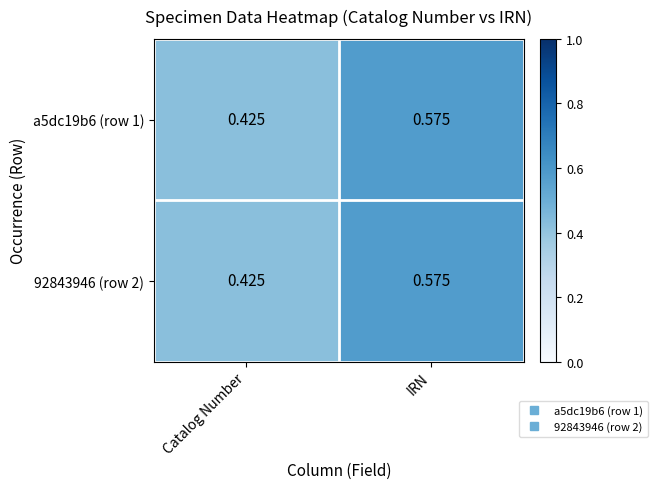

Which category has the highest value across all series?

IRN